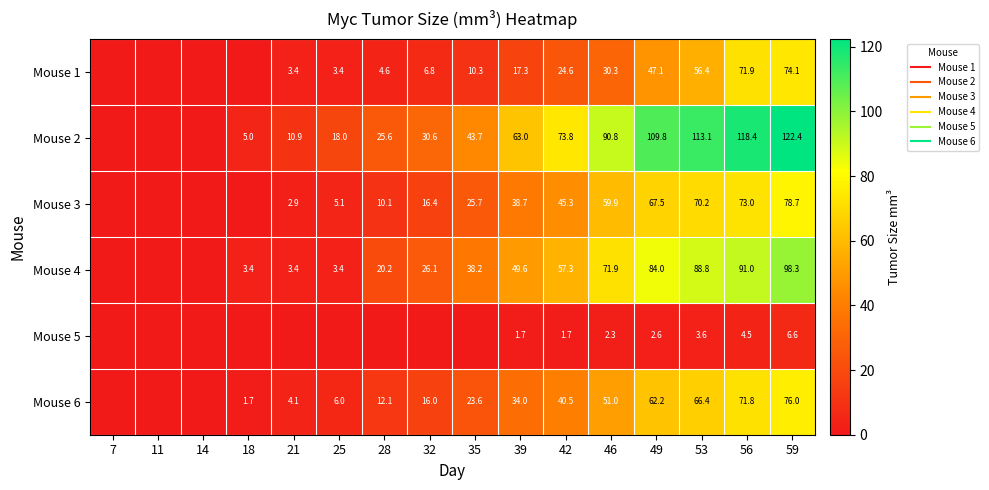

At which category is the sum across all series the highest?

59